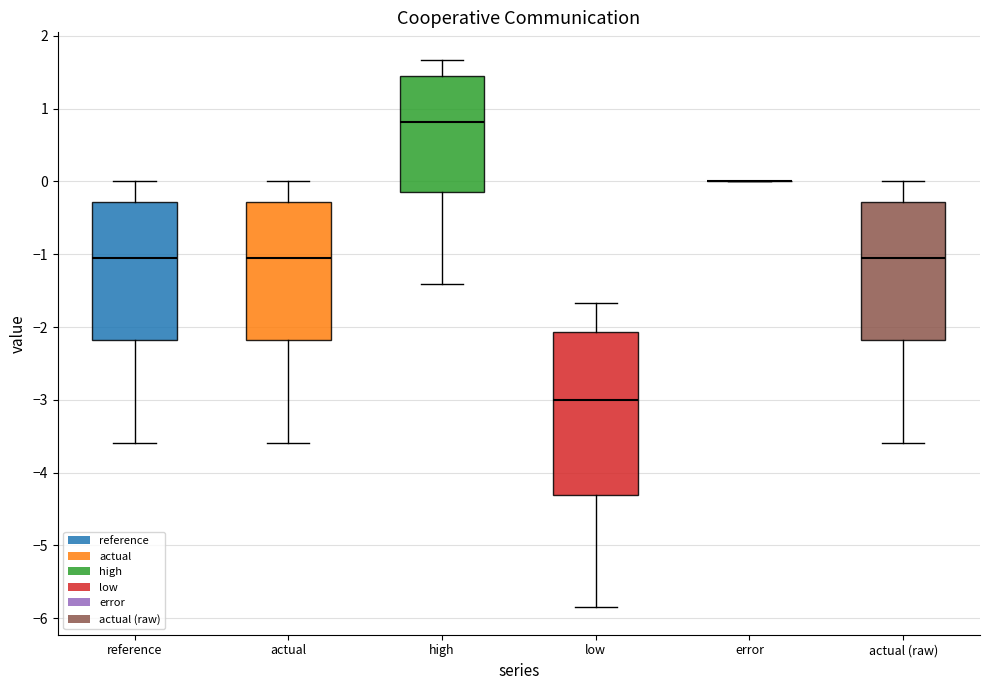

Reading left to right, transcribe this box plot: for each box, give where its median line is, the range the box spans, and where its two whiskers end, as read against the y-axis. The values are not printed on the chart, so give them approximately, as read against the axis.

reference: median -1.1, box -2.2 to -0.3, whiskers -3.6 to 0.0
actual: median -1.1, box -2.2 to -0.3, whiskers -3.6 to 0.0
high: median 0.8, box -0.1 to 1.4, whiskers -1.4 to 1.7
low: median -3.0, box -4.3 to -2.1, whiskers -5.9 to -1.7
error: box collapsed to a line at 0.0, whiskers 0.0 to 0.0
actual (raw): median -1.1, box -2.2 to -0.3, whiskers -3.6 to 0.0